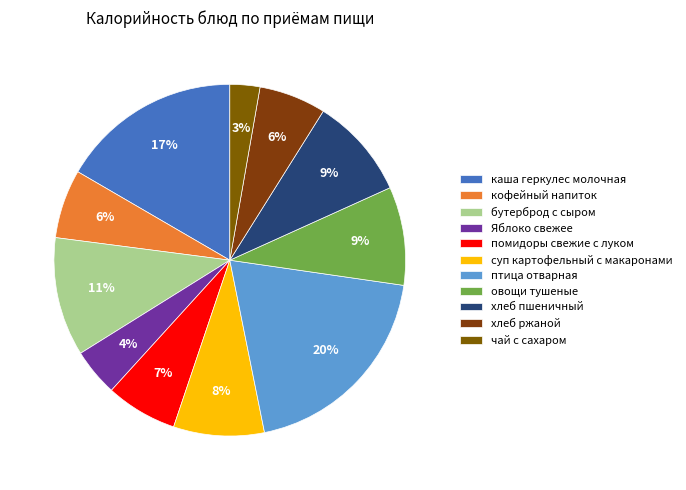

Is суп картофельный с макаронами the majority of the pie?

No